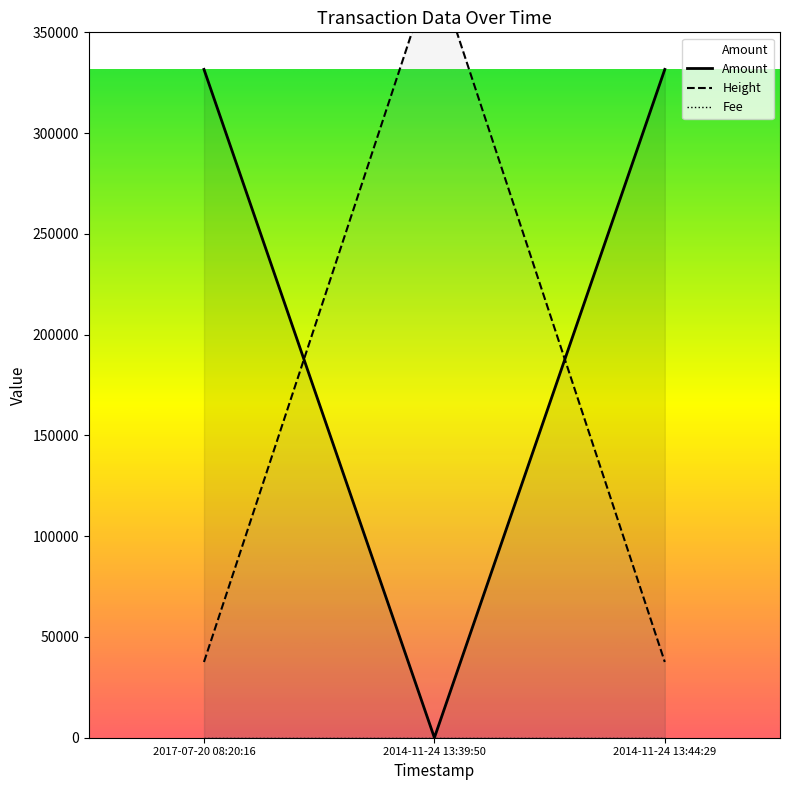

Rank the series at 2014-11-24 13:44:29 from lowest to highest value.

Fee, Height, Amount